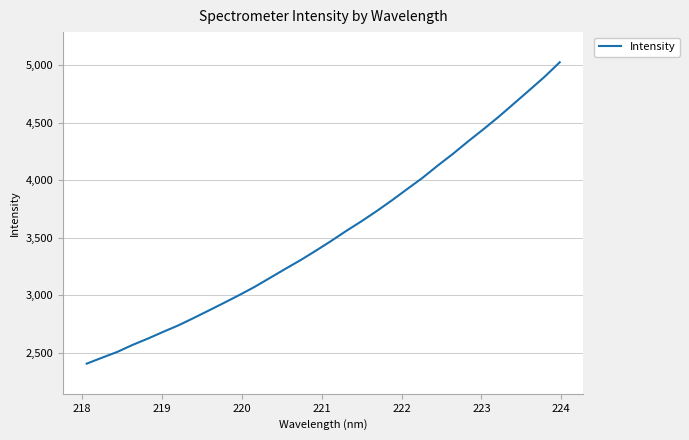

What is the minimum value shown in the chart?

2403.2